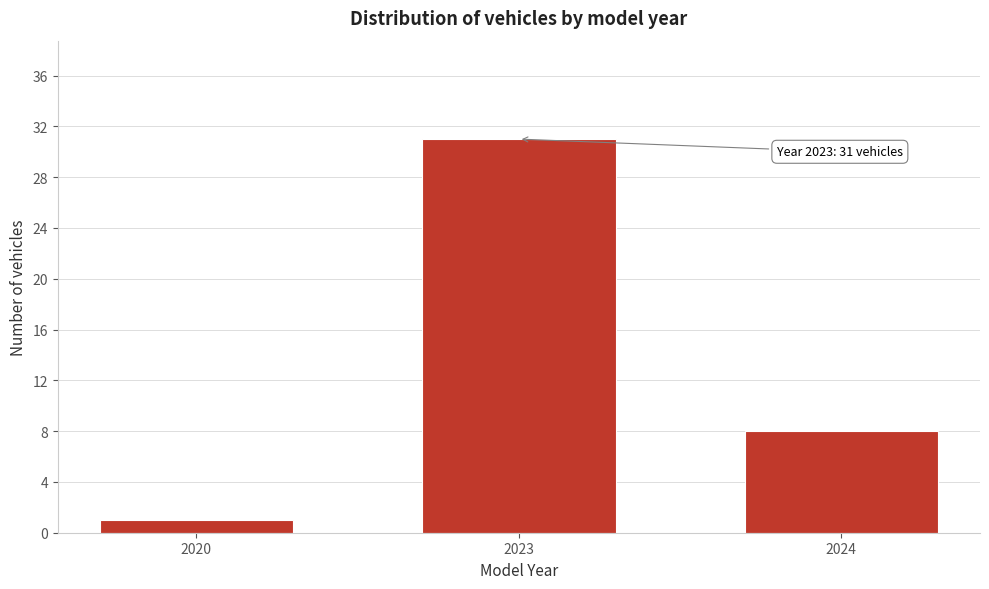

Reading left to right, what are all the values shown in this chart?

2020=1	2023=31	2024=8